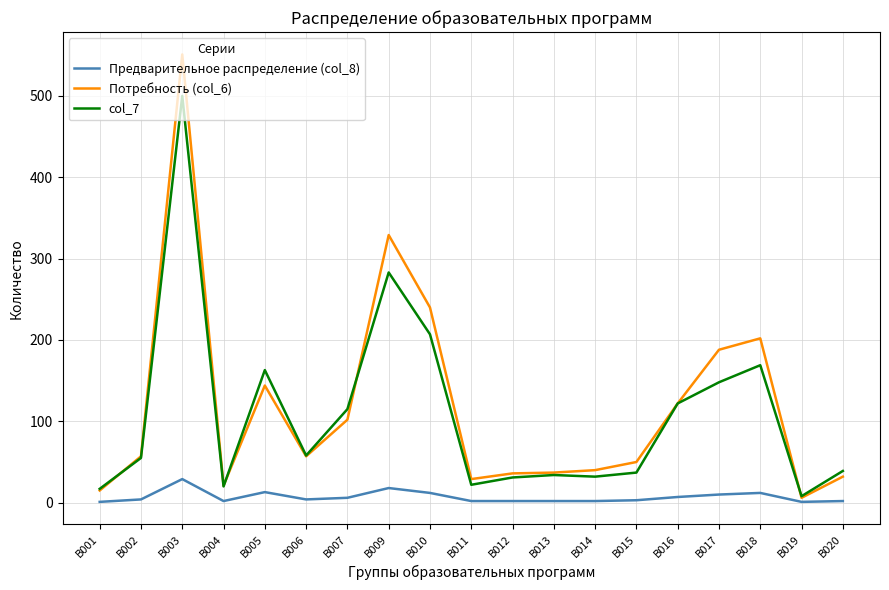

At which label does col_7 reach its peak?

В003